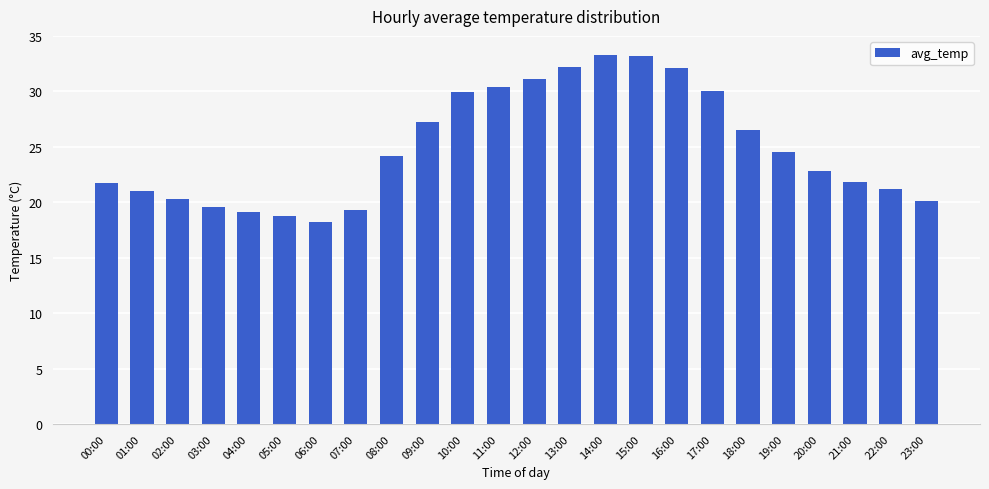

Read the value at 00:00.

21.7